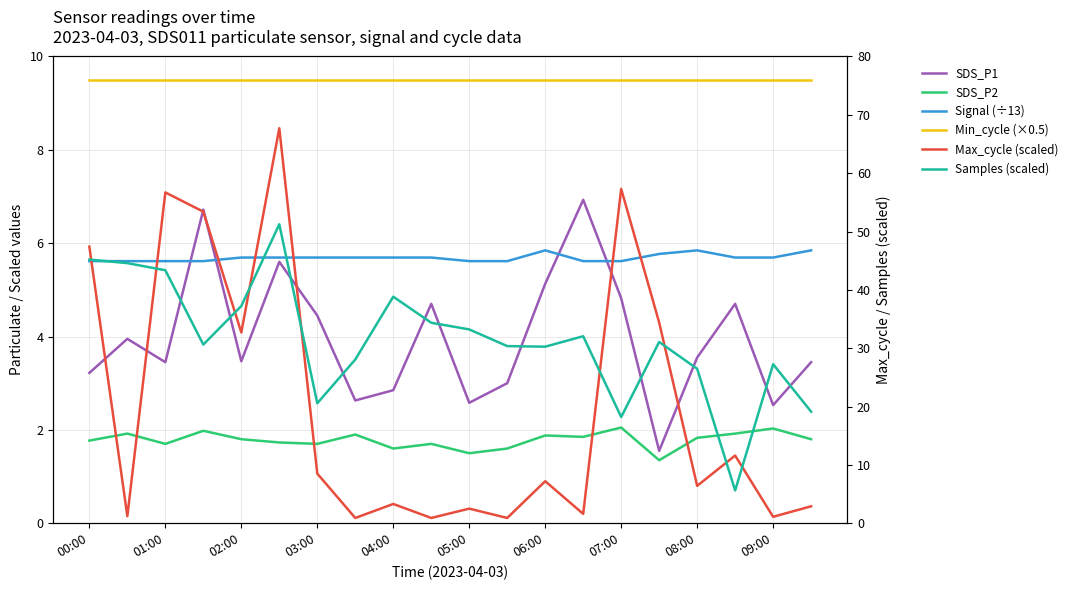

Which series ends up on top after the final intersection of Max_cycle (scaled) and Min_cycle (×0.5)?

Min_cycle (×0.5)